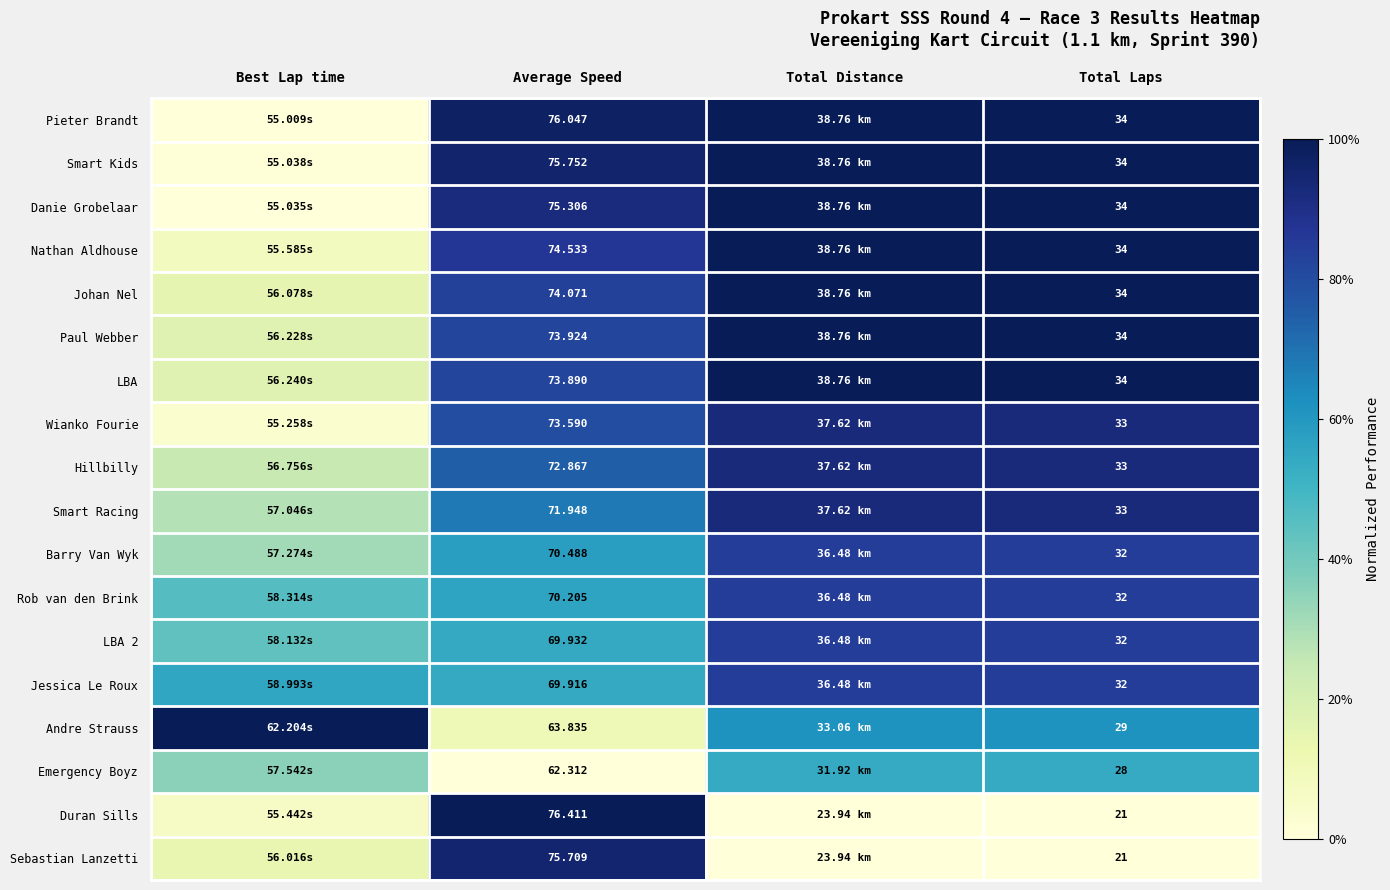

Is the value of Barry Van Wyk at Average Speed greater than the value of Emergency Boyz at Total Laps?

Yes